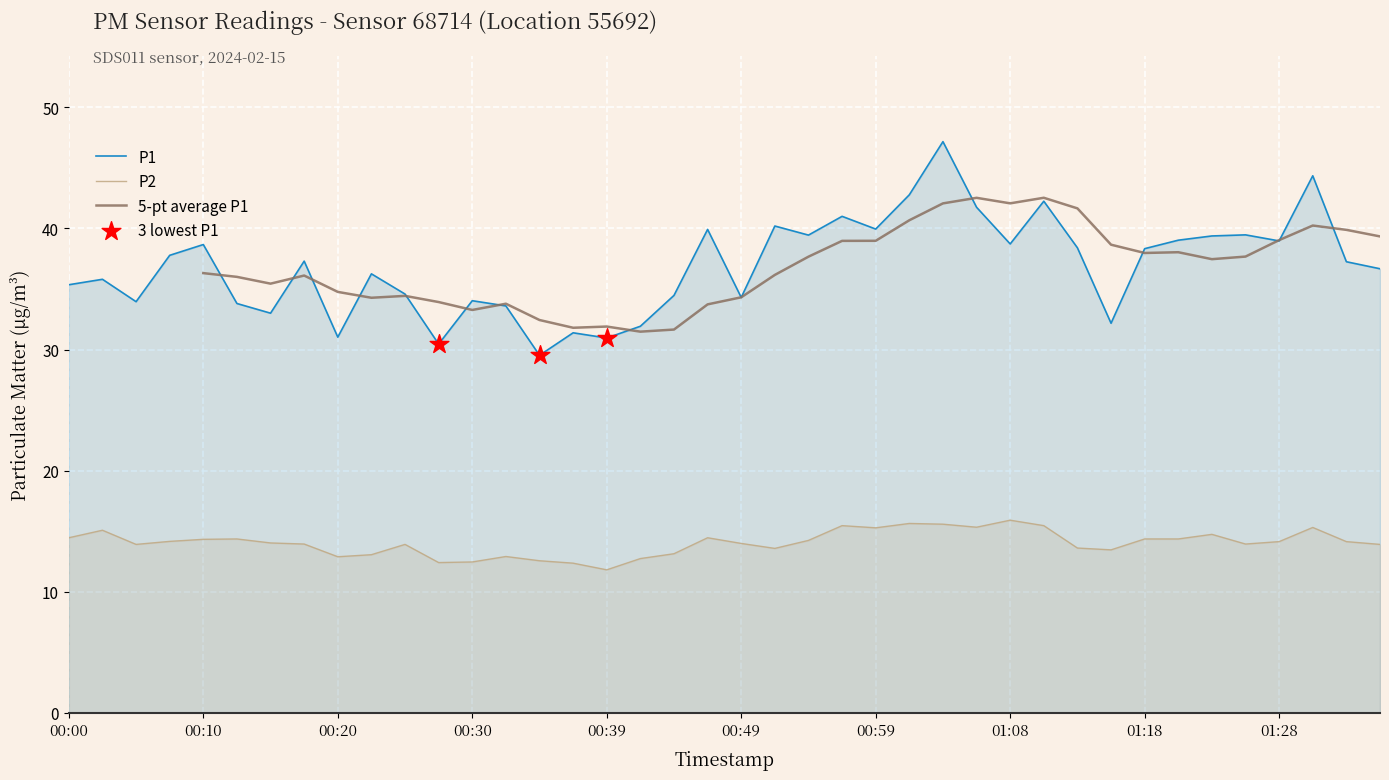

Which series has the largest total across all categories?

P1